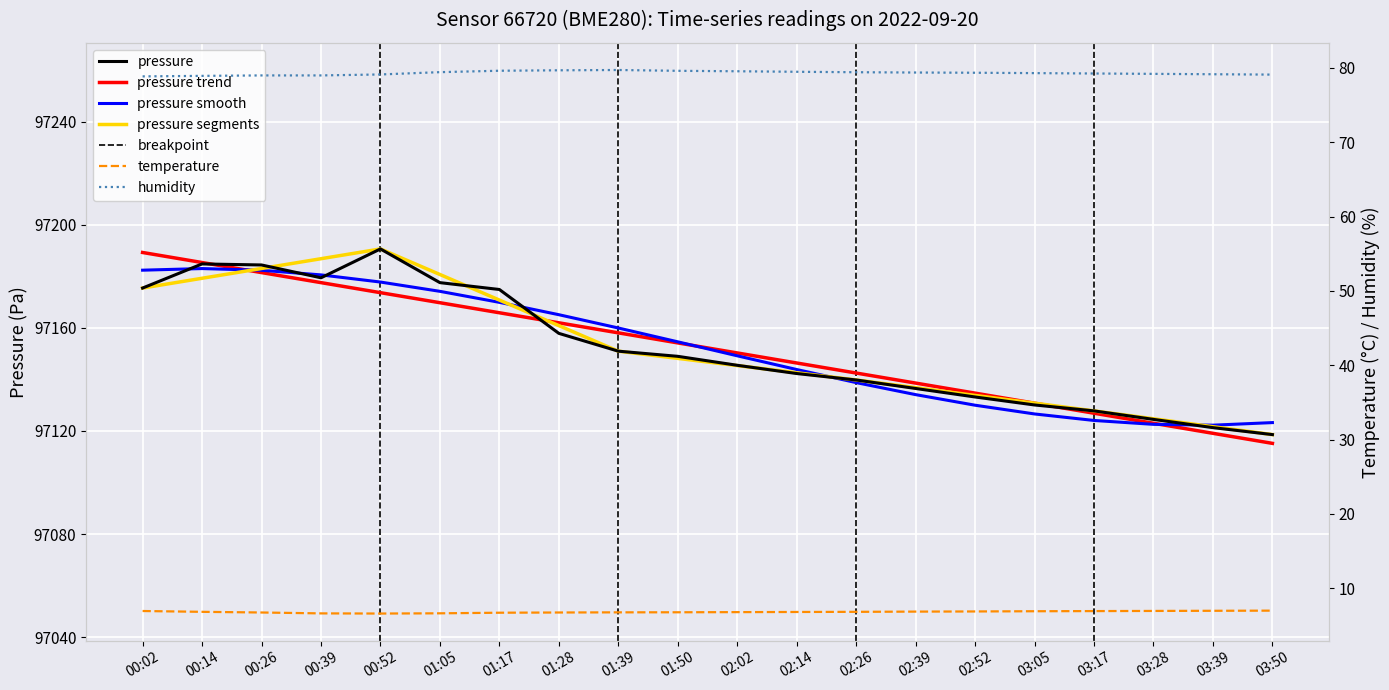

Reading left to right, transcribe all the data shown in this chart.

pressure: 97175.5	97184.8	97184.4	97179.5	97190.7	97177.6	97174.9	97157.9	97151.0	97149.0	97145.5	97142.3	97139.8	97136.5	97133.2	97130.1	97127.8	97124.5	97121.3	97118.6
temperature: 6.9	6.8	6.7	6.6	6.6	6.6	6.7	6.7	6.8	6.8	6.8	6.8	6.8	6.8	6.9	6.9	6.9	6.9	7.0	7.0
humidity: 78.9	78.9	79.0	79.0	79.1	79.4	79.6	79.7	79.7	79.6	79.5	79.5	79.4	79.4	79.3	79.3	79.2	79.2	79.2	79.1